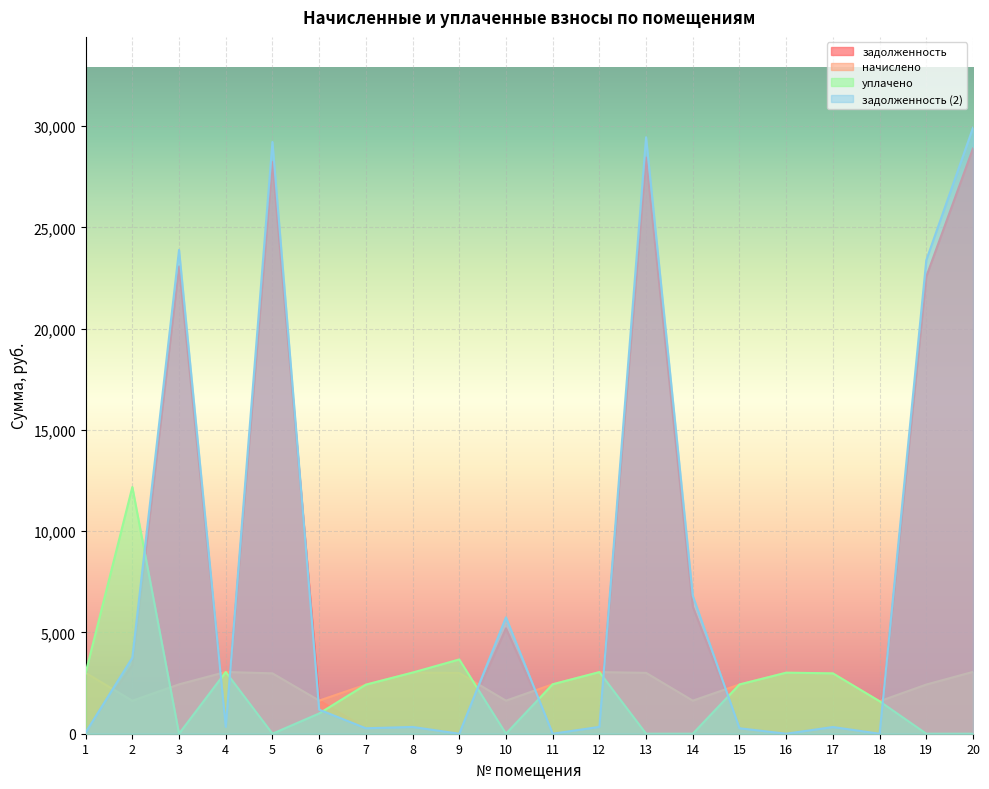

Rank the series by their maximum value, from lowest to highest.

начислено, уплачено, задолженность, задолженность (2)